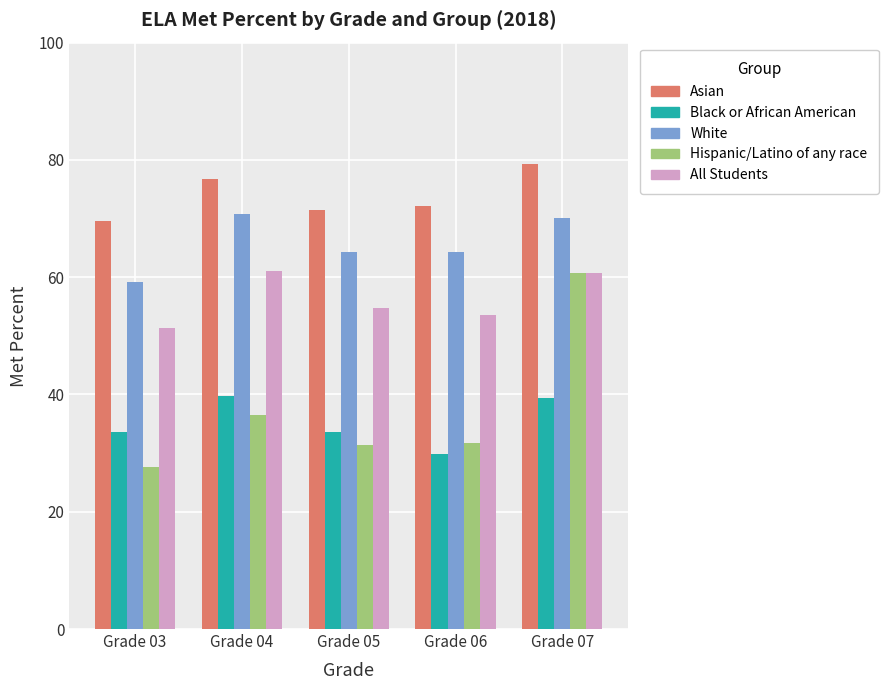

What is the difference between the All Students values at Grade 07 and Grade 03?

9.3